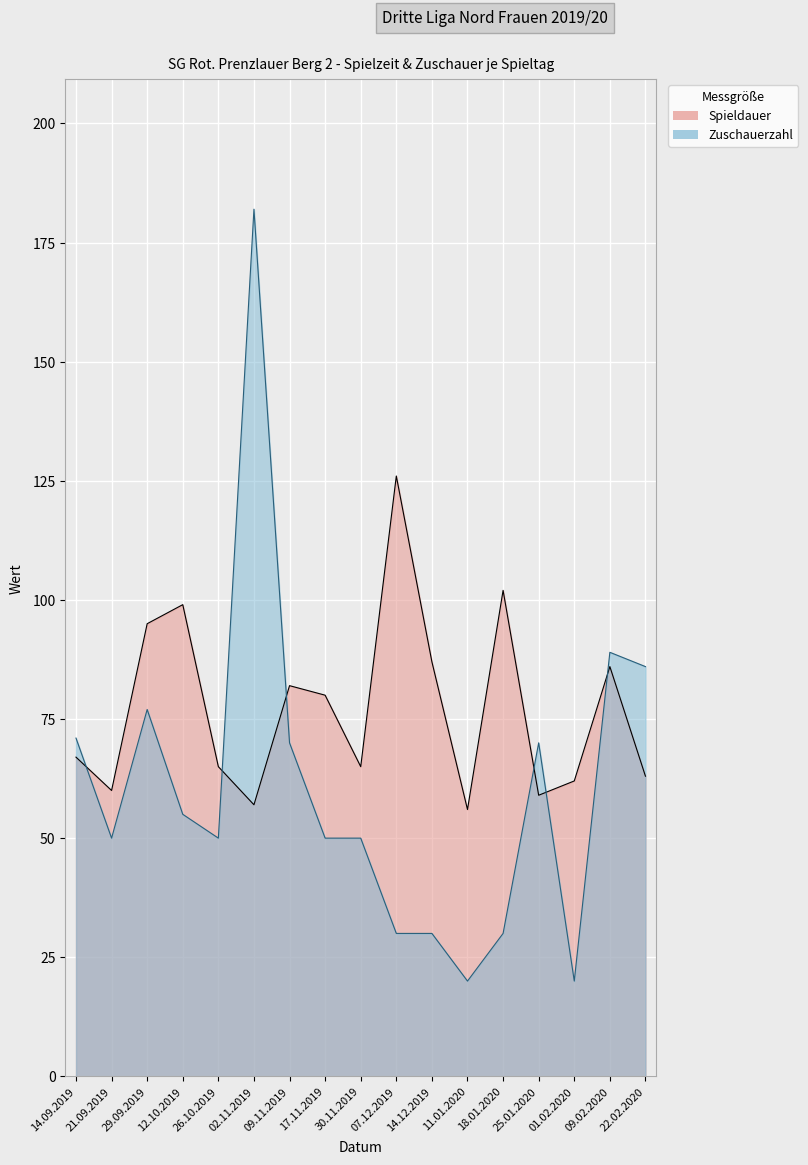

Count the number of data series in this chart.

2